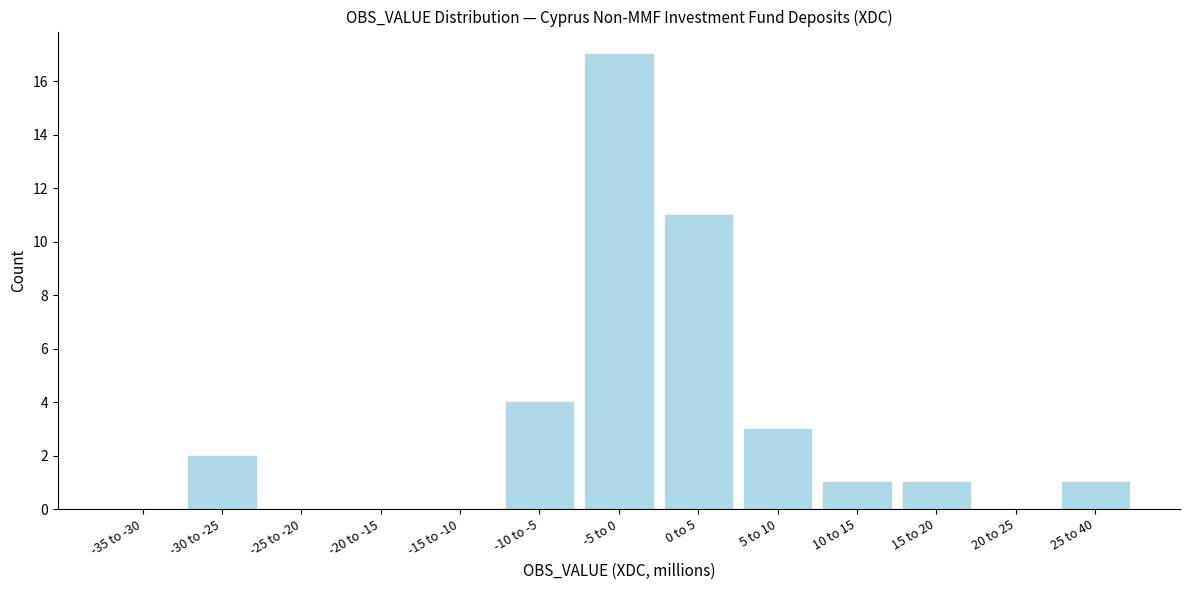

Reading left to right, list all the values displayed in this chart.

-35 to -30=0	-30 to -25=2	-25 to -20=0	-20 to -15=0	-15 to -10=0	-10 to -5=4	-5 to 0=17	0 to 5=11	5 to 10=3	10 to 15=1	15 to 20=1	20 to 25=0	25 to 40=1